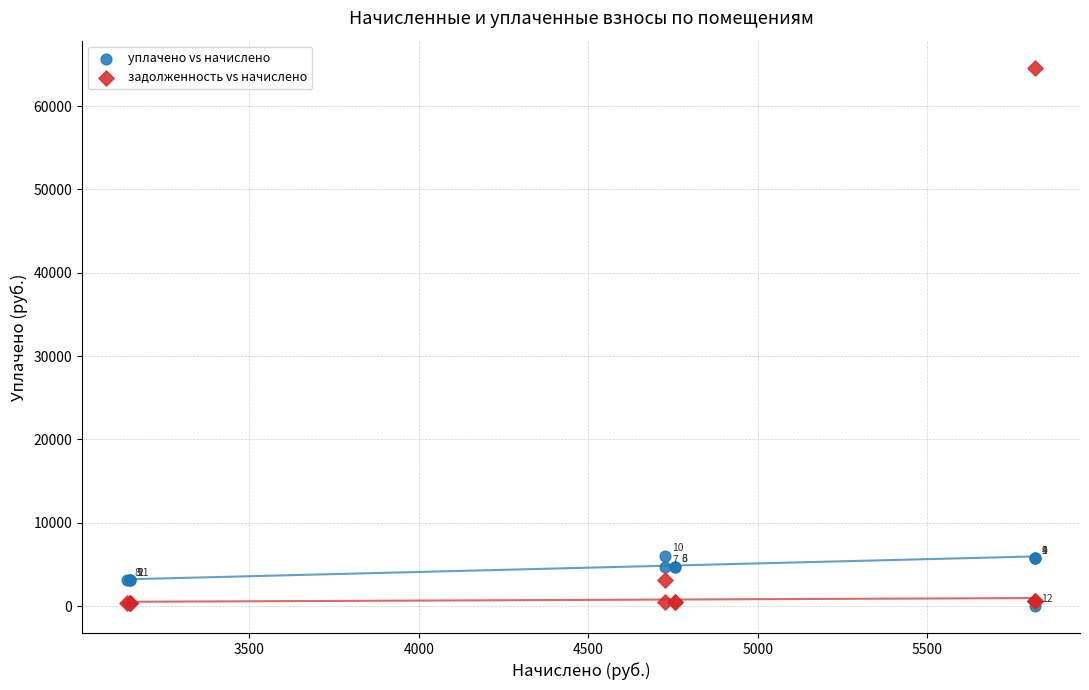

Which series contains the highest Y value?

задолженность vs начислено